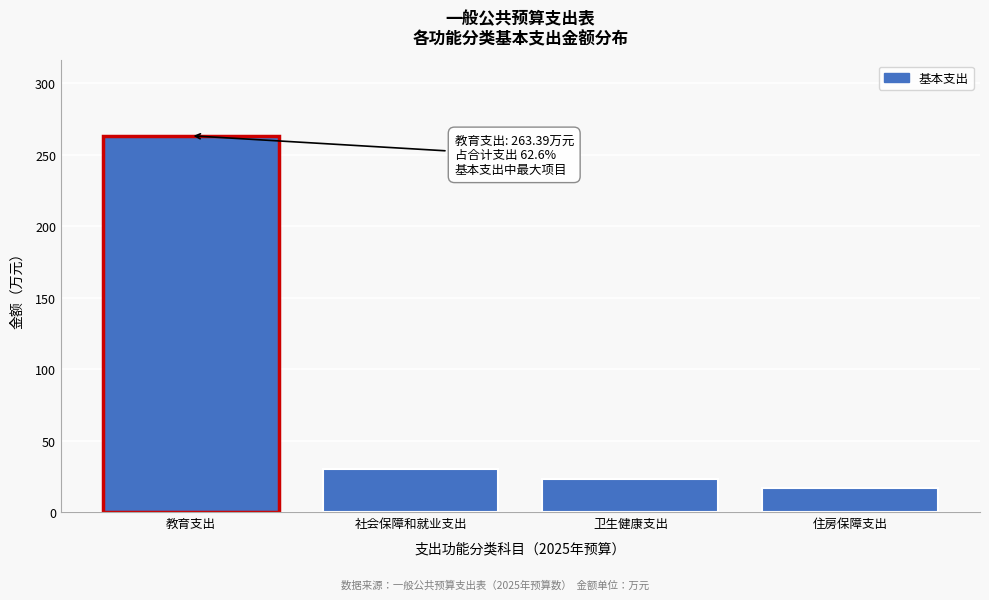

Reading right to left, transcribe all the data shown in this chart.

17.1	23.0	30.1	263.4